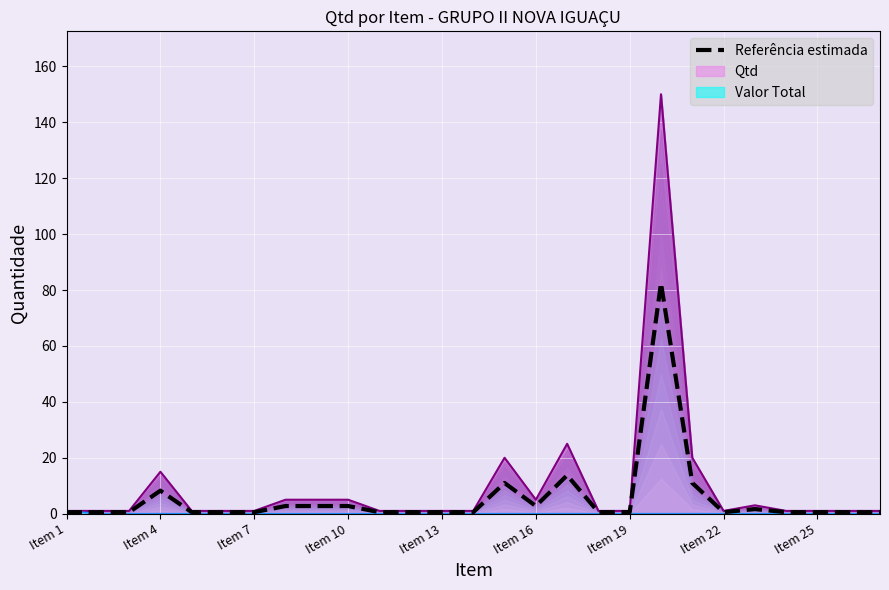

How many points are higher than both their immediate neighbors (excluding endpoints)?

5